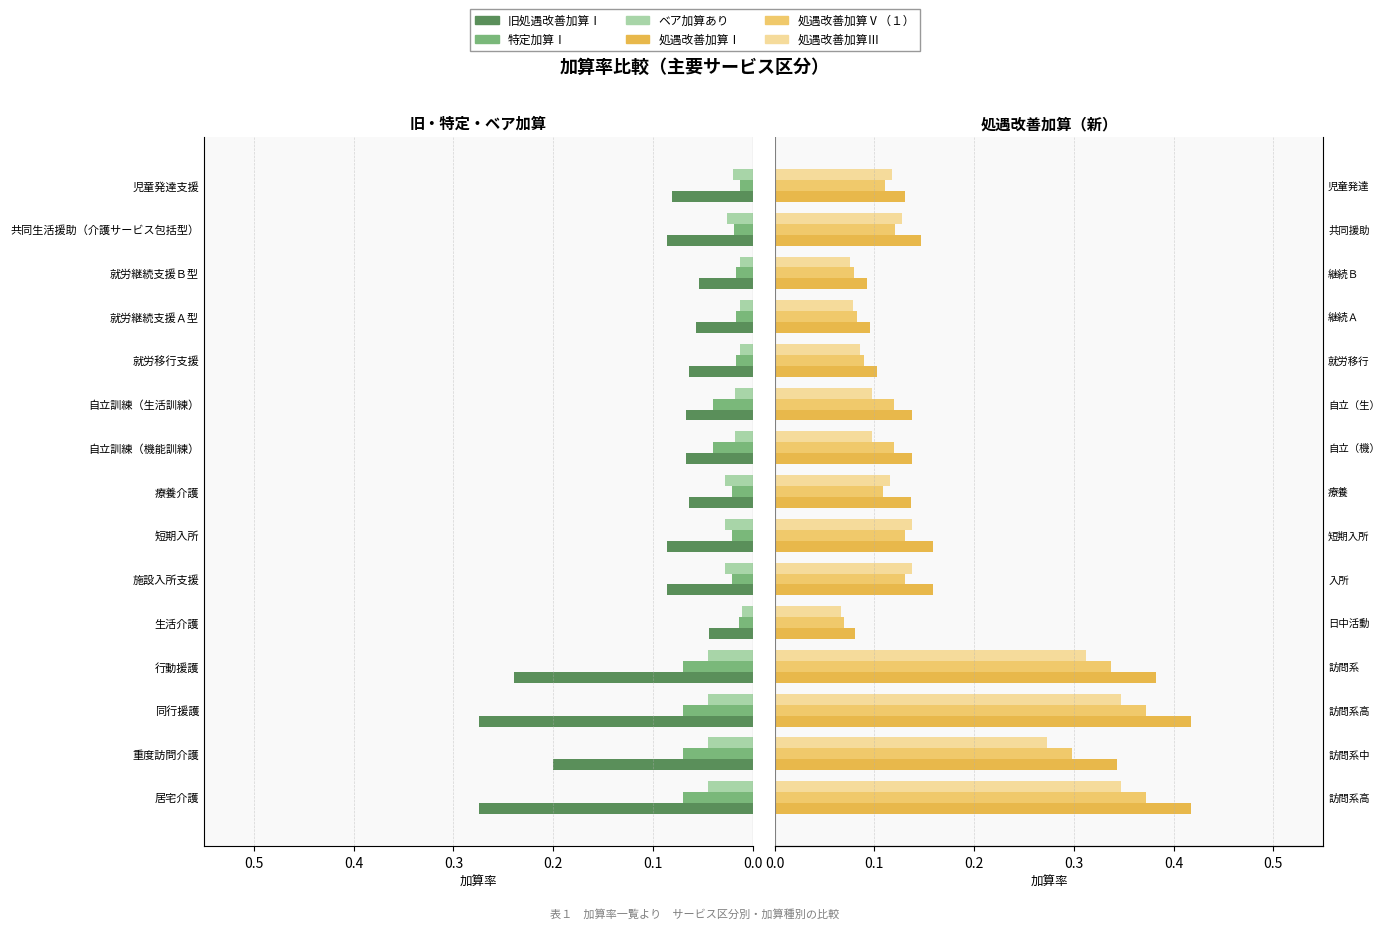

At 共同生活援助（介護サービス包括型）, list the series in order from smallest to largest.

特定加算Ⅰ, ベア加算あり, 旧処遇改善加算Ⅰ, 処遇改善加算Ⅴ（１）, 処遇改善加算Ⅲ, 処遇改善加算Ⅰ